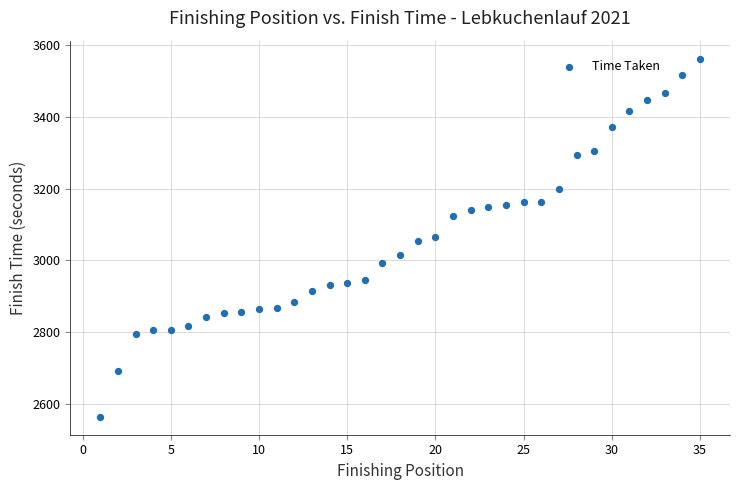

What is the range of X values (max minus min)?

34